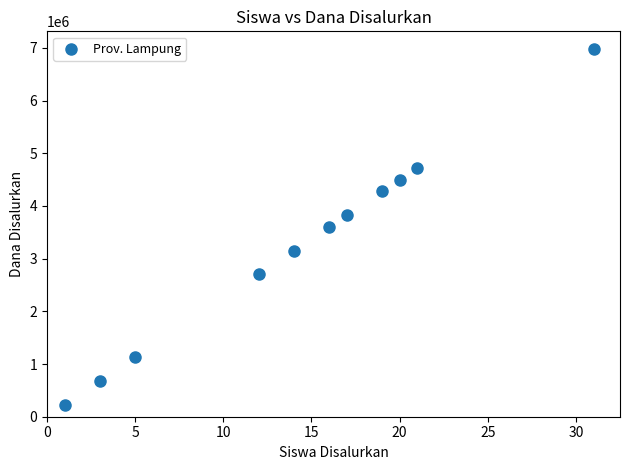

What is the average Y value?

3252273